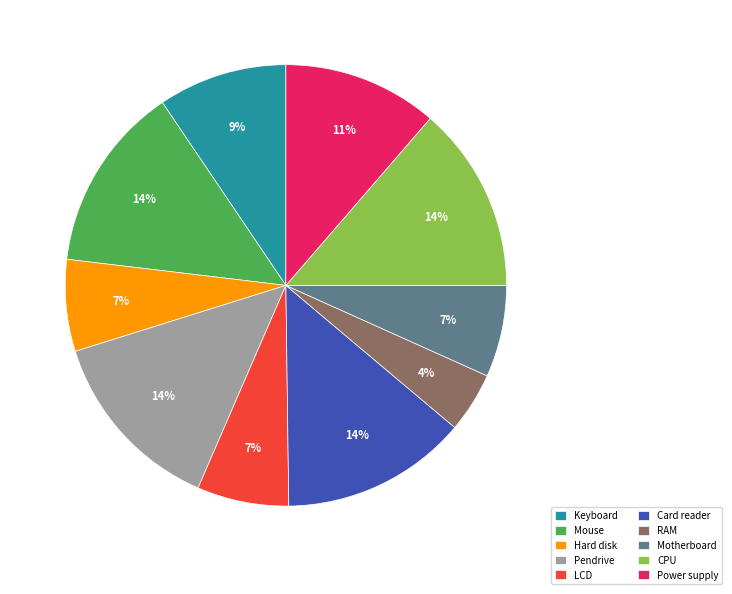

Which category has the smallest portion of the pie?

RAM